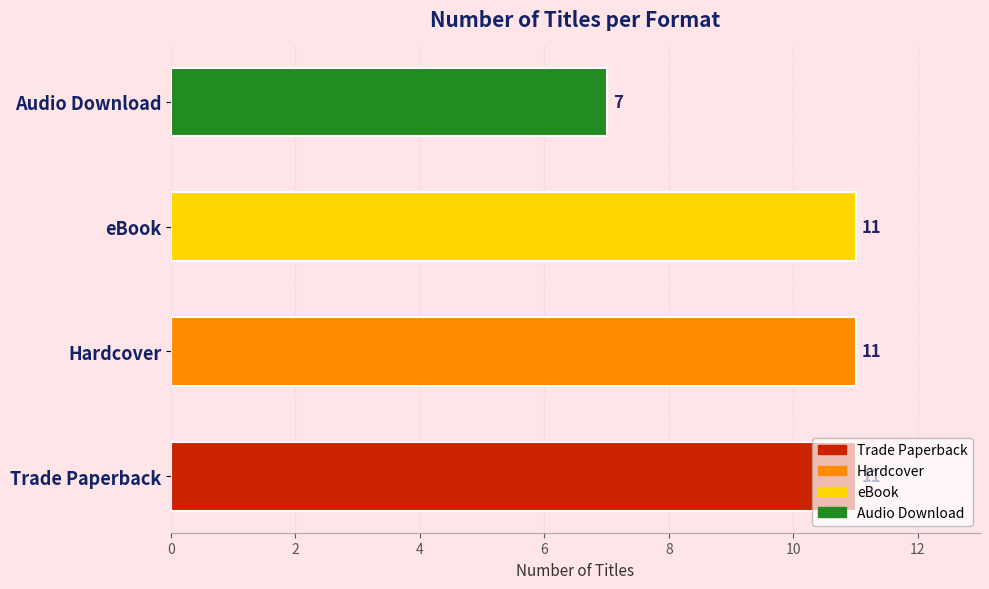

What is the greatest value displayed?

11